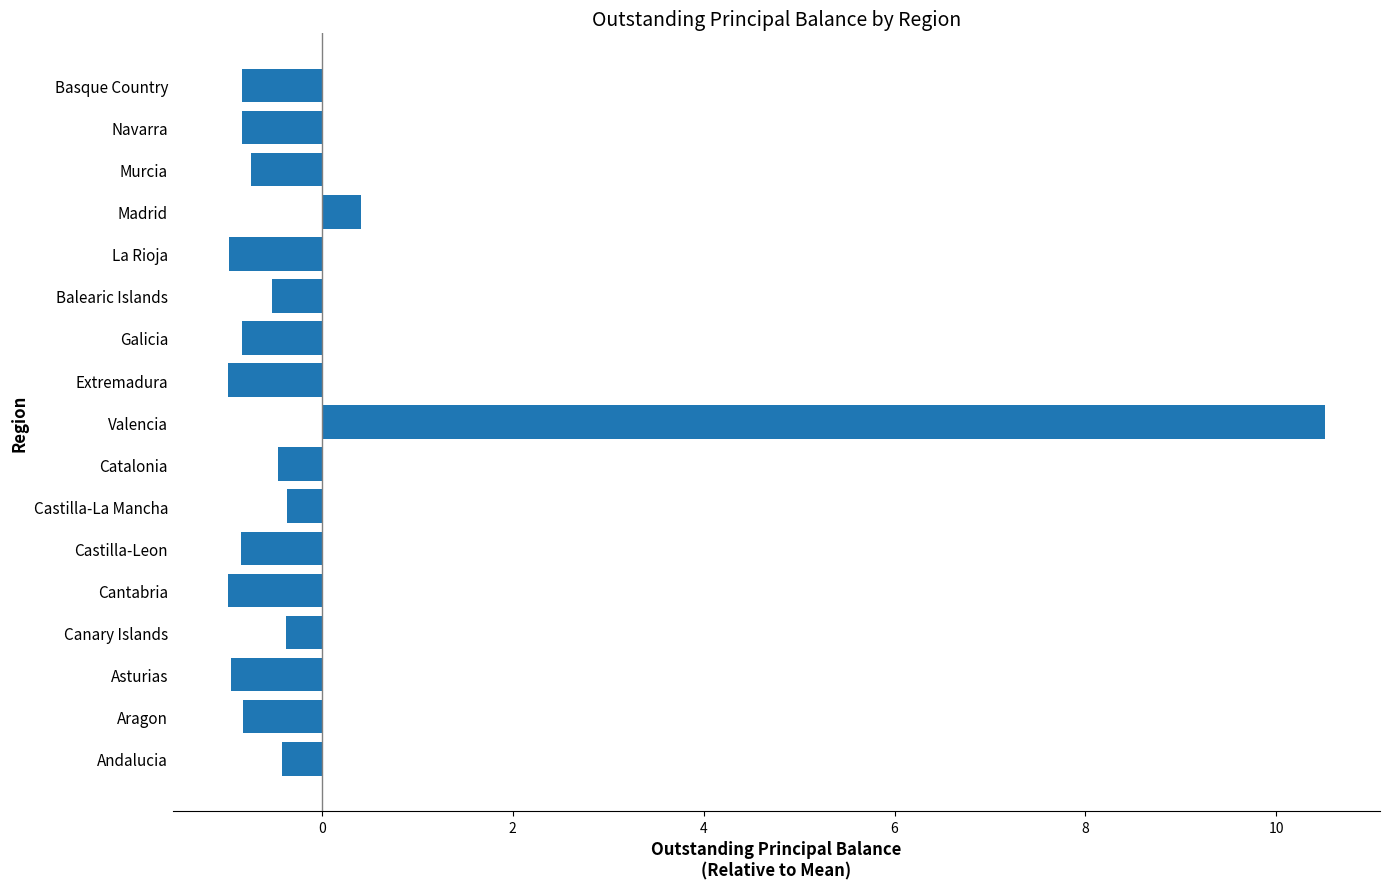

Where is the data nearest to the value 4?

Madrid